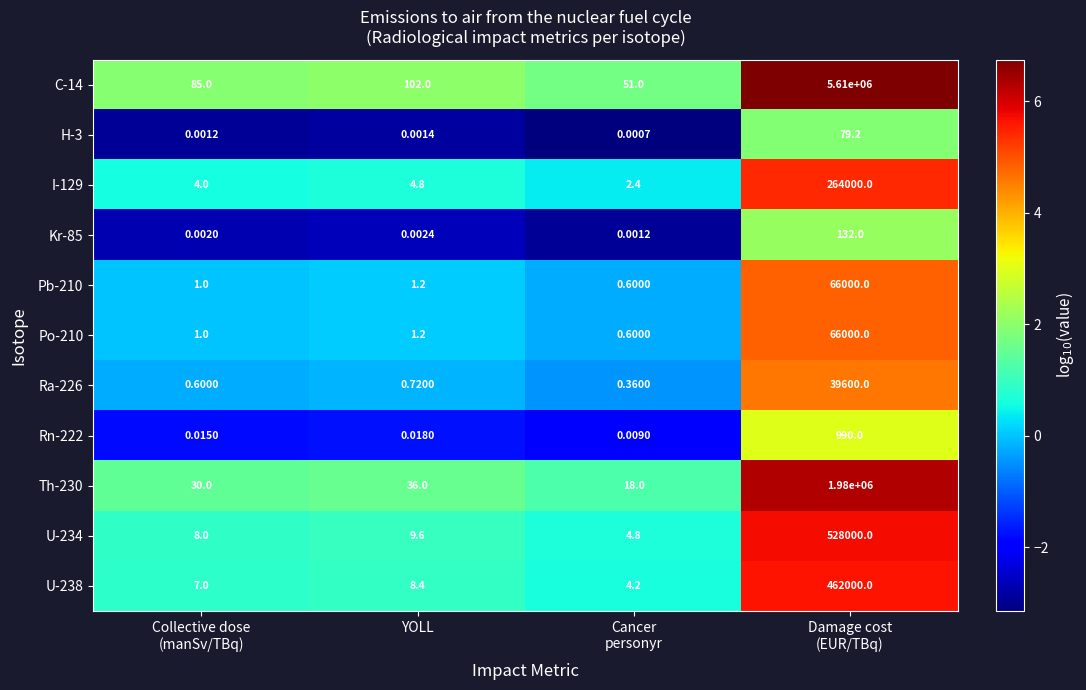

Where is Kr-85 nearest to the value 66?

YOLL